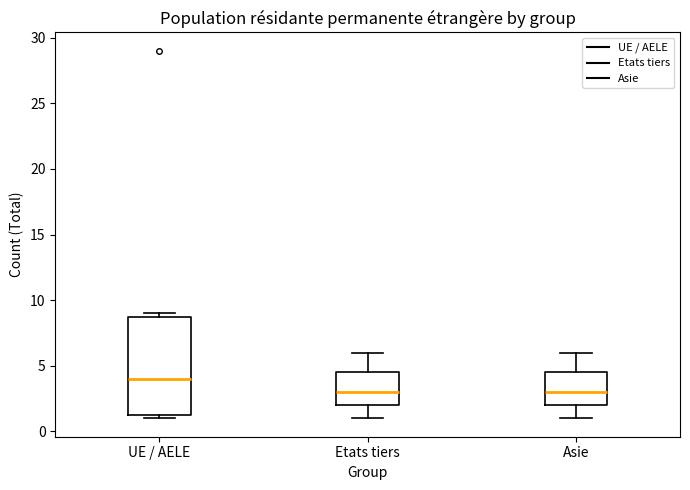

Reading left to right, transcribe this box plot: for each box, give where its median line is, the range the box spans, and where its two whiskers end, as read against the y-axis. The values are not printed on the chart, so give them approximately, as read against the axis.

UE / AELE: median 4.0, box 1.5 to 9.0, whiskers 1.0 to 9.0 (just above the box's upper edge)
Etats tiers: median 3.0, box 2.0 to 4.5, whiskers 1.0 to 6.0
Asie: median 3.0, box 2.0 to 4.5, whiskers 1.0 to 6.0